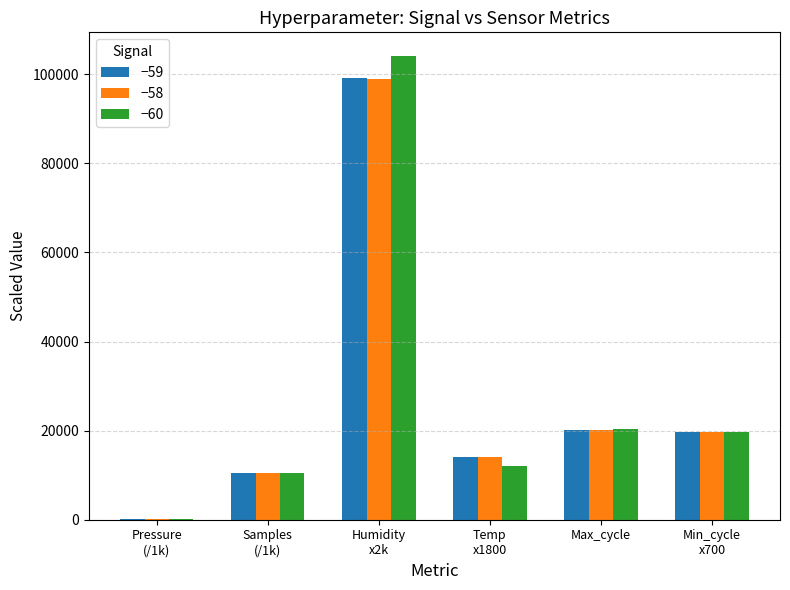

Which series changed the most between Humidity
x2k and Temp
x1800?

−60